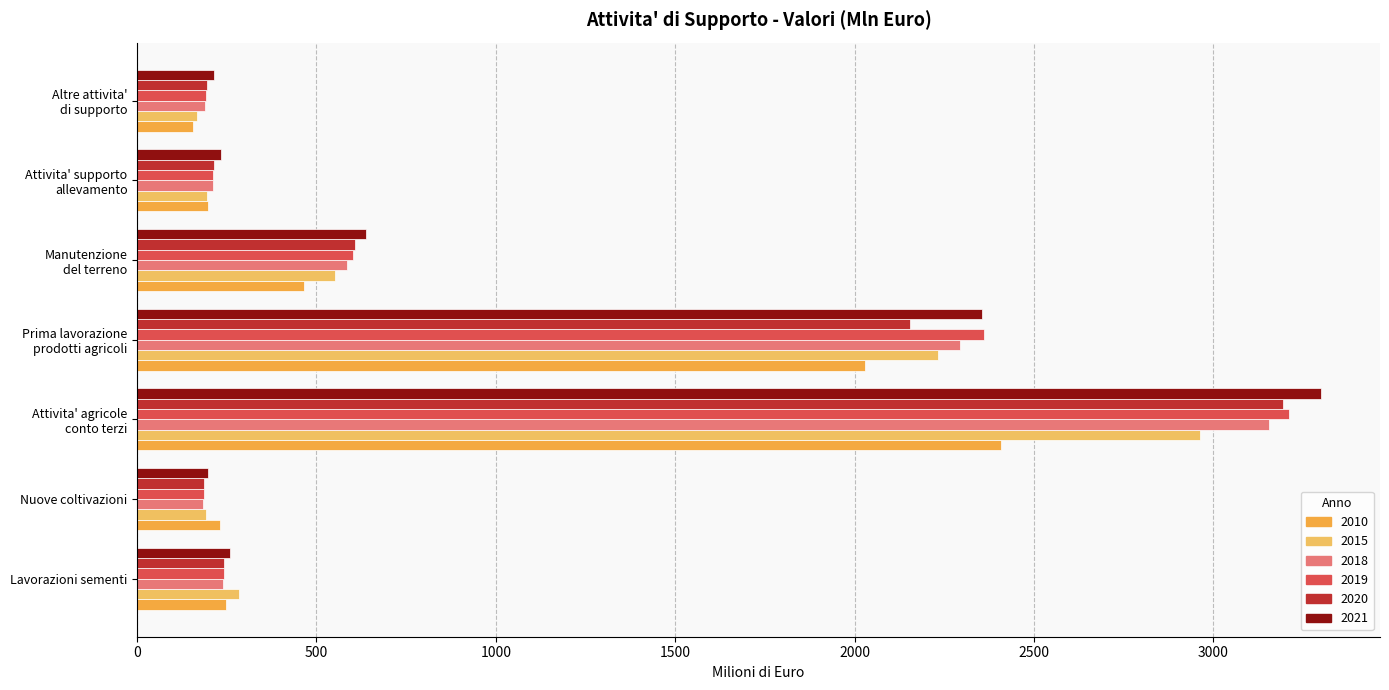

Between Attivita' agricole
conto terzi and Manutenzione
del terreno, which series saw the biggest shift?

2021